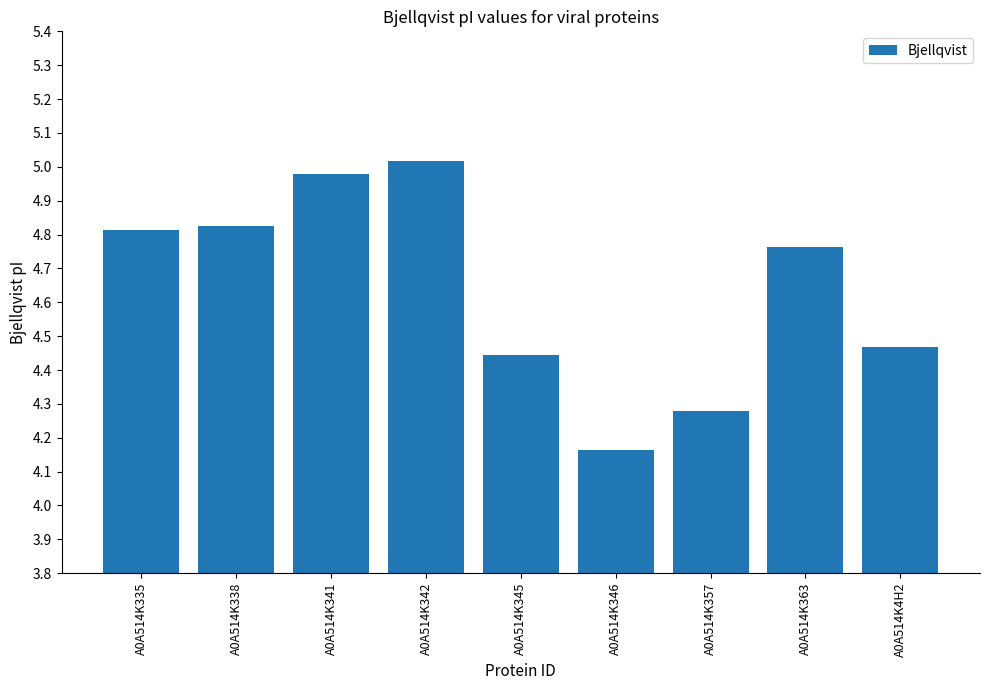

What position from the left is A0A514K338?

2